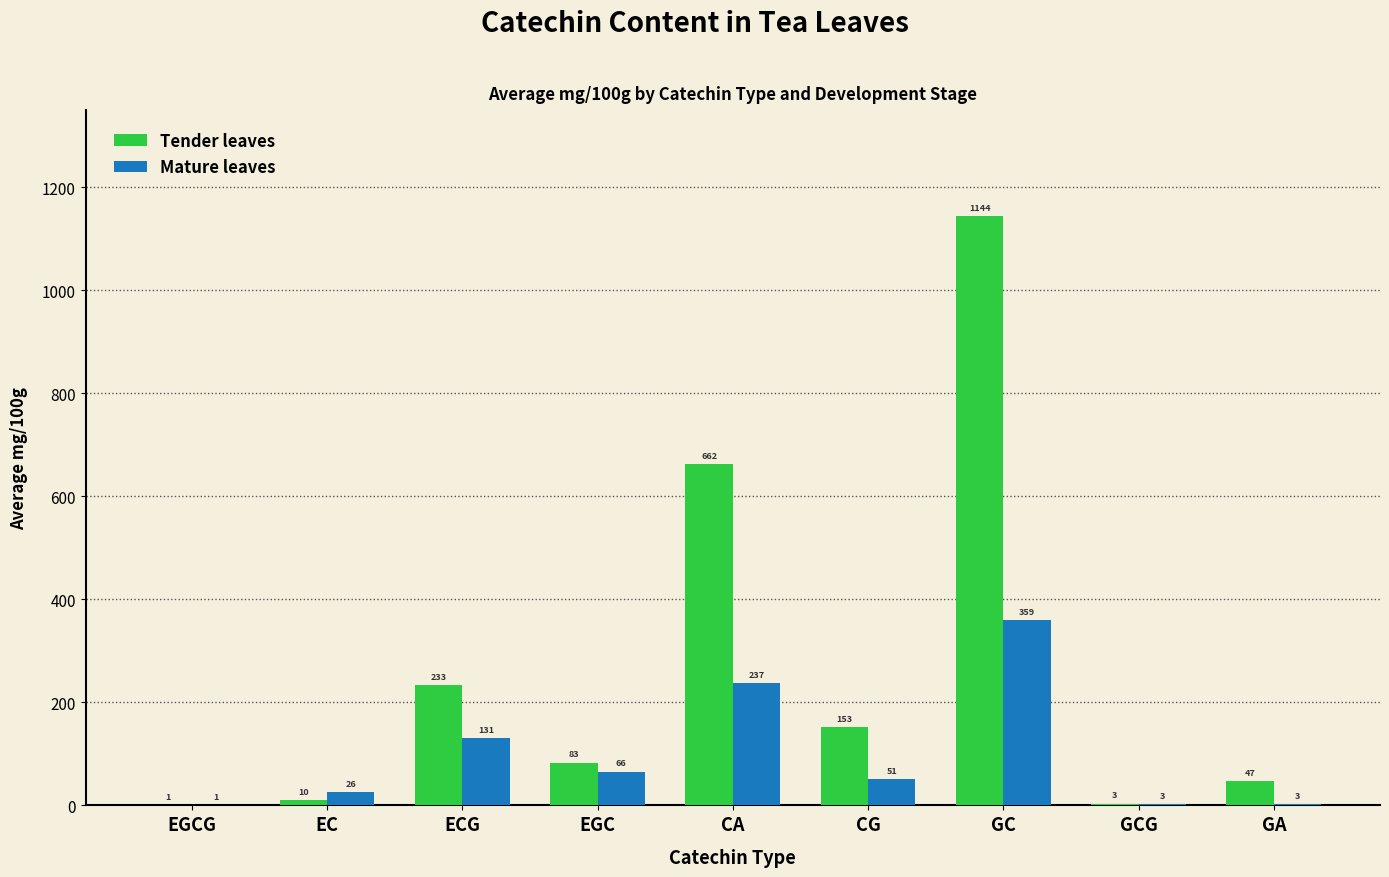

Between EGCG and CG, which series saw the biggest shift?

Tender leaves